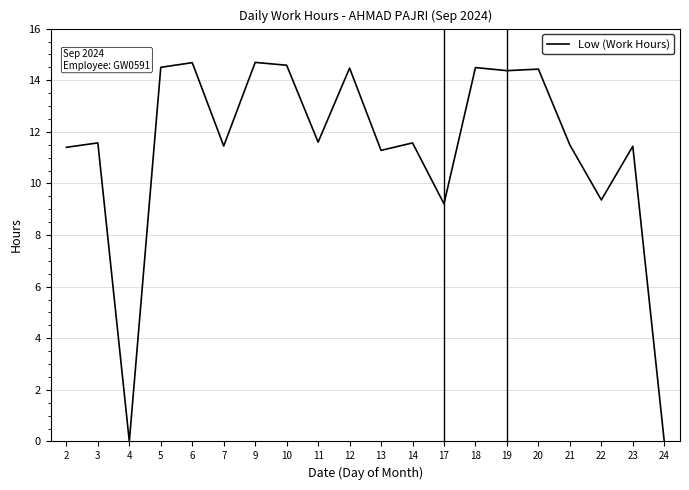

What is the maximum value shown in the chart?

14.7